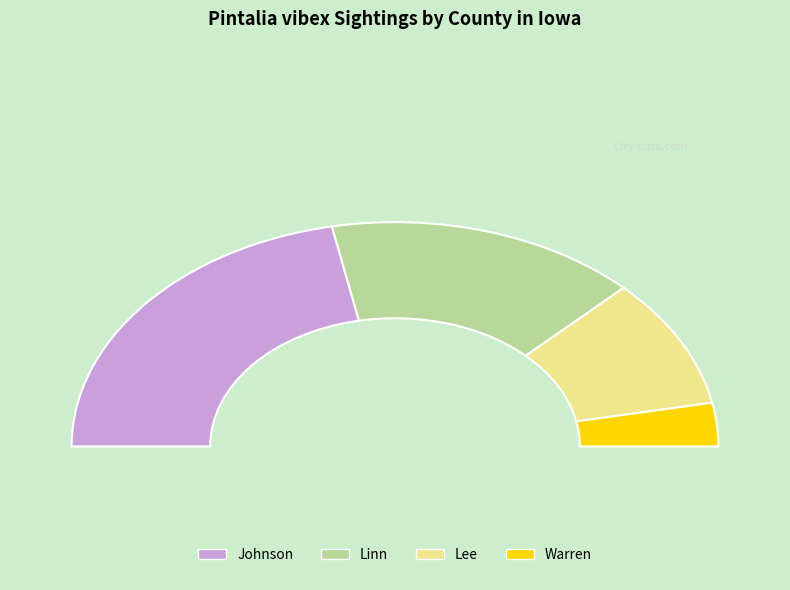

Between Warren and Lee, which is larger?

Lee